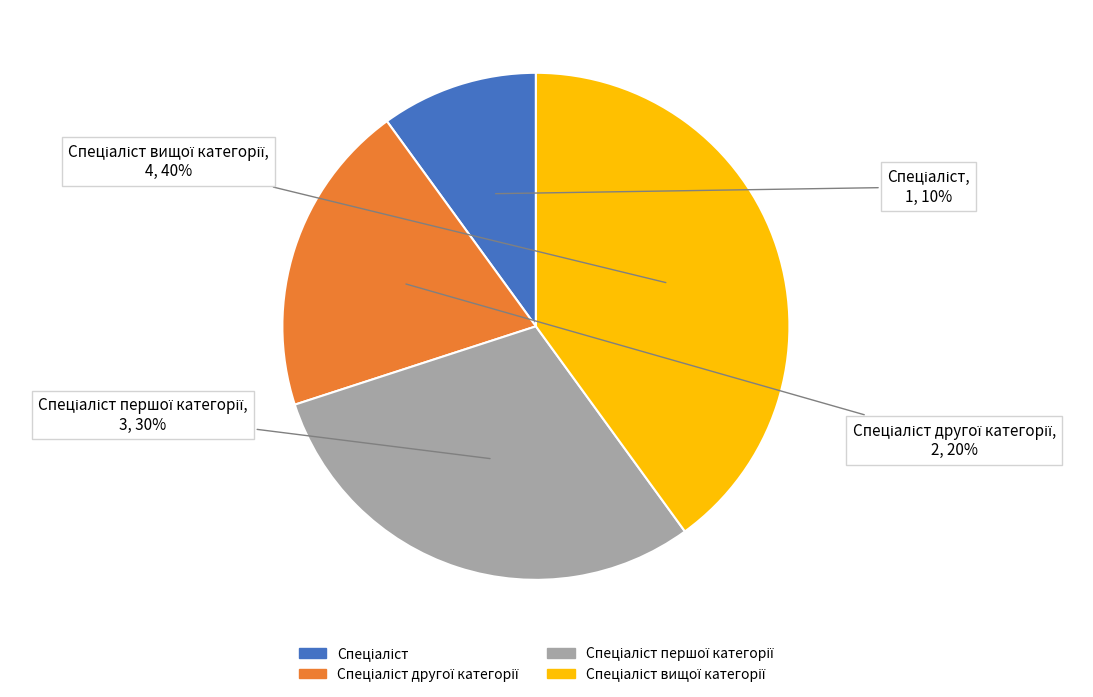

Is there any slice that represents more than half of the pie?

No